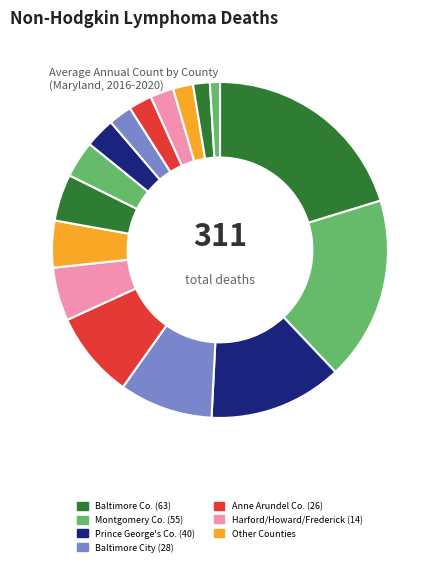

Count the number of slices in the pie.

16